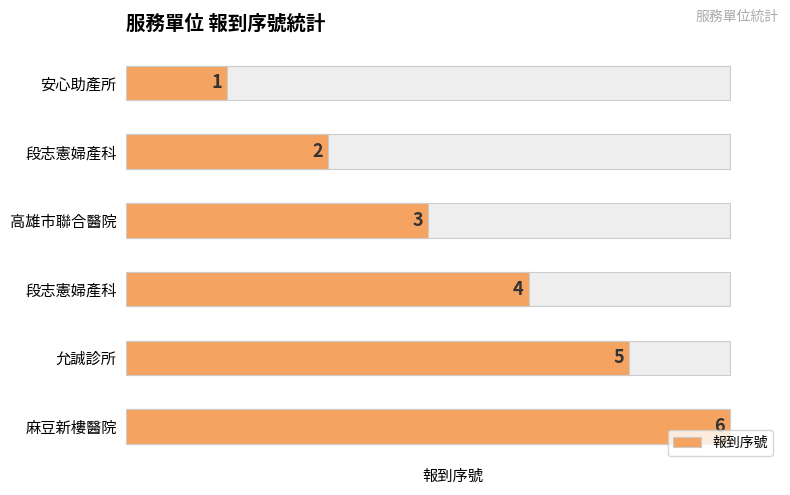

What is the difference between the maximum and second lowest values?

4